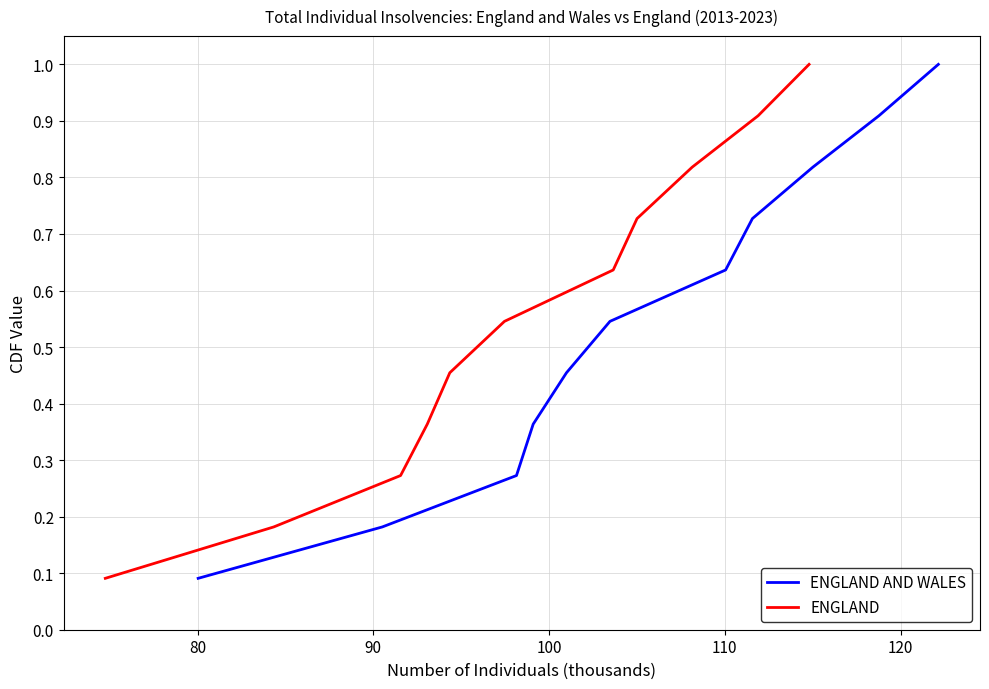

What is the maximum value for ENGLAND?

1.0